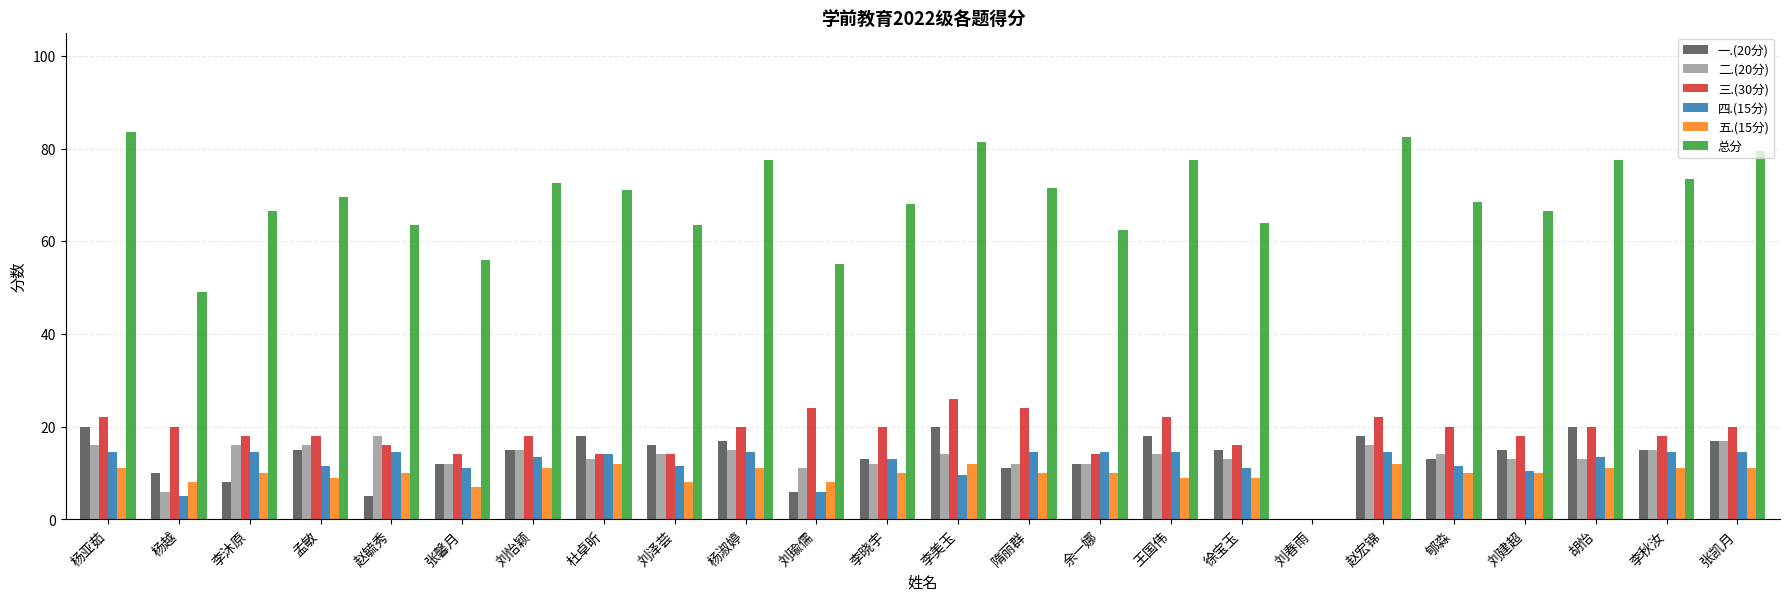

What is the spread (max minus min) of values at 刘泽荟?

55.5